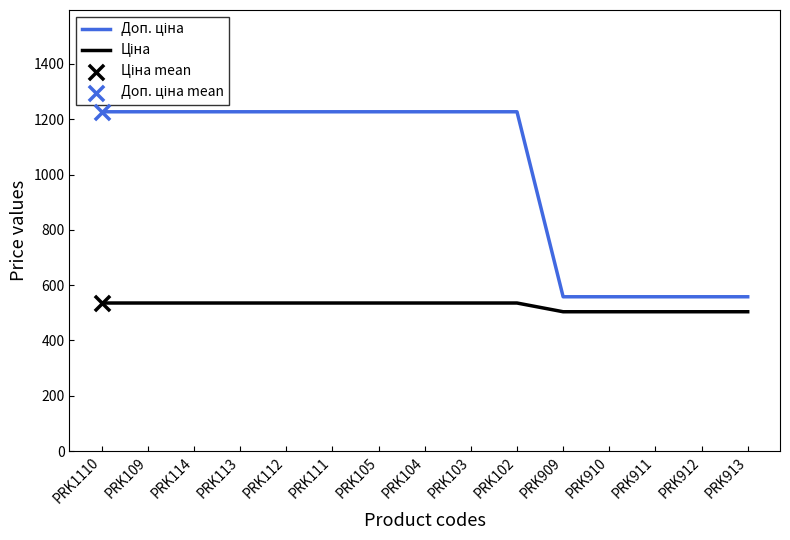

At which category is the sum across all series the highest?

PRK1110